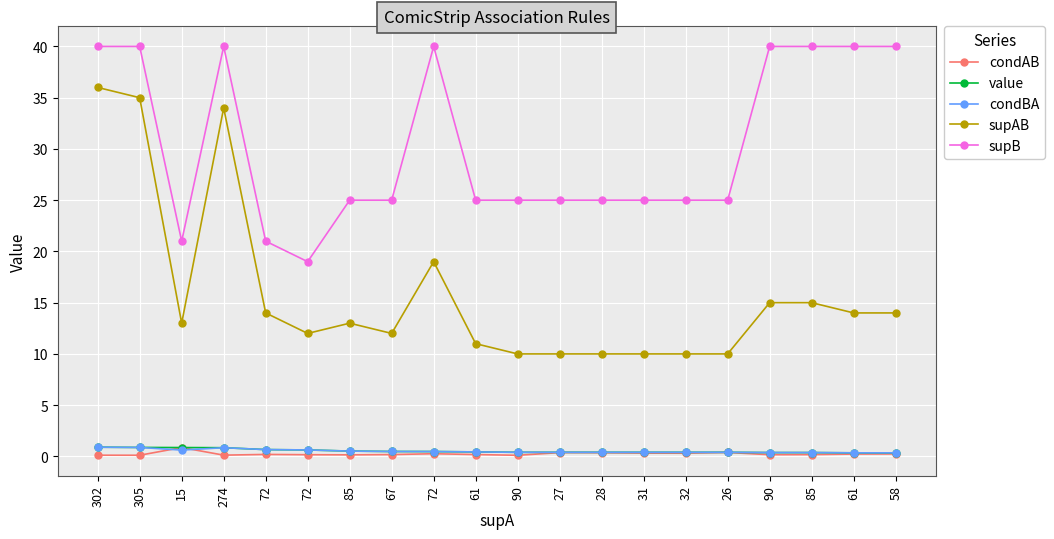

Where is supB nearest to the value 29?

85